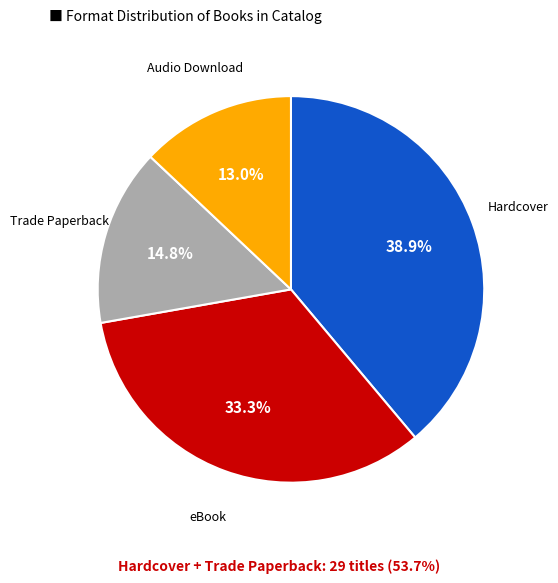

To the nearest percent, what portion does Hardcover represent?

39%